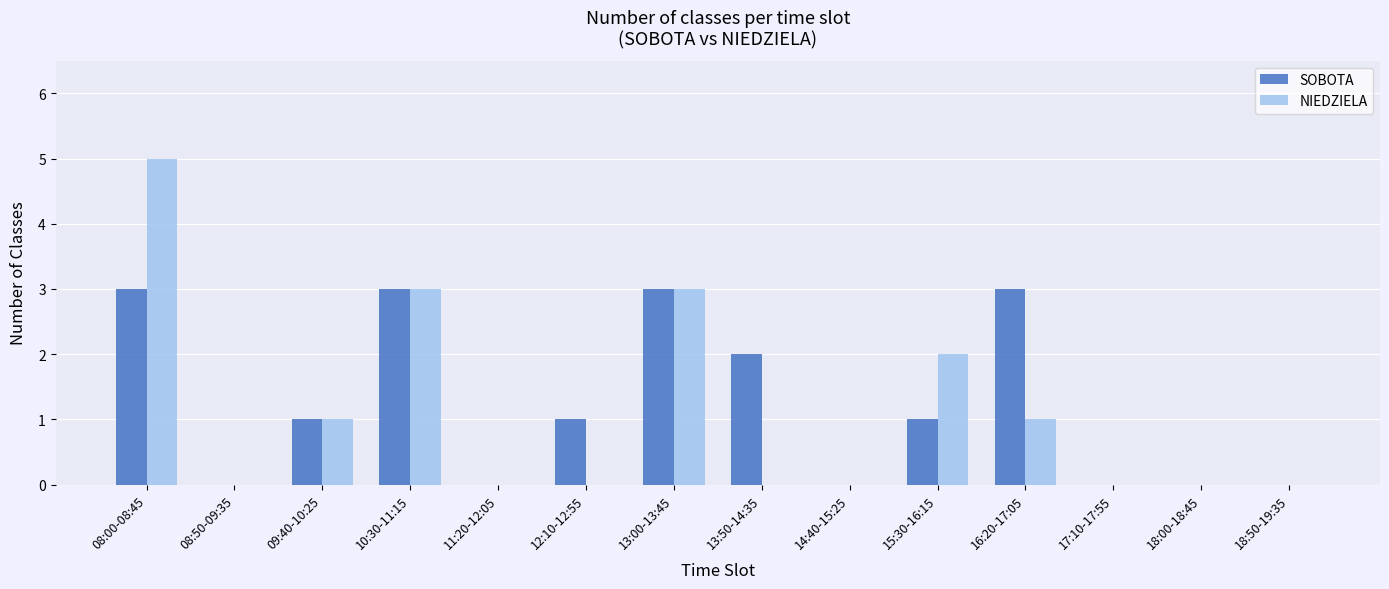

Which series has the largest total across all categories?

SOBOTA